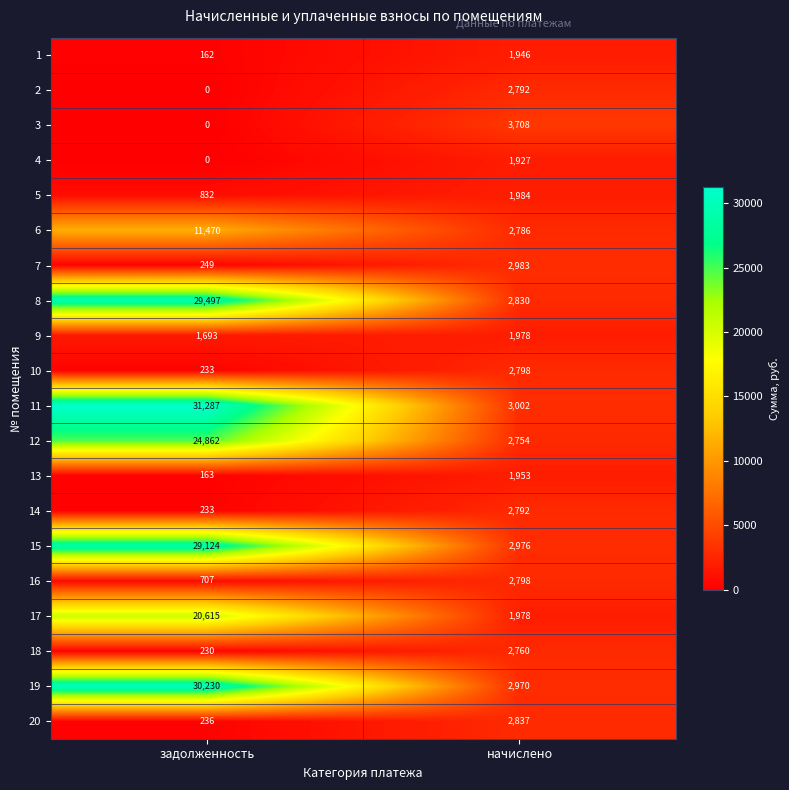

What is the spread (max minus min) of values at задолженность?

31287